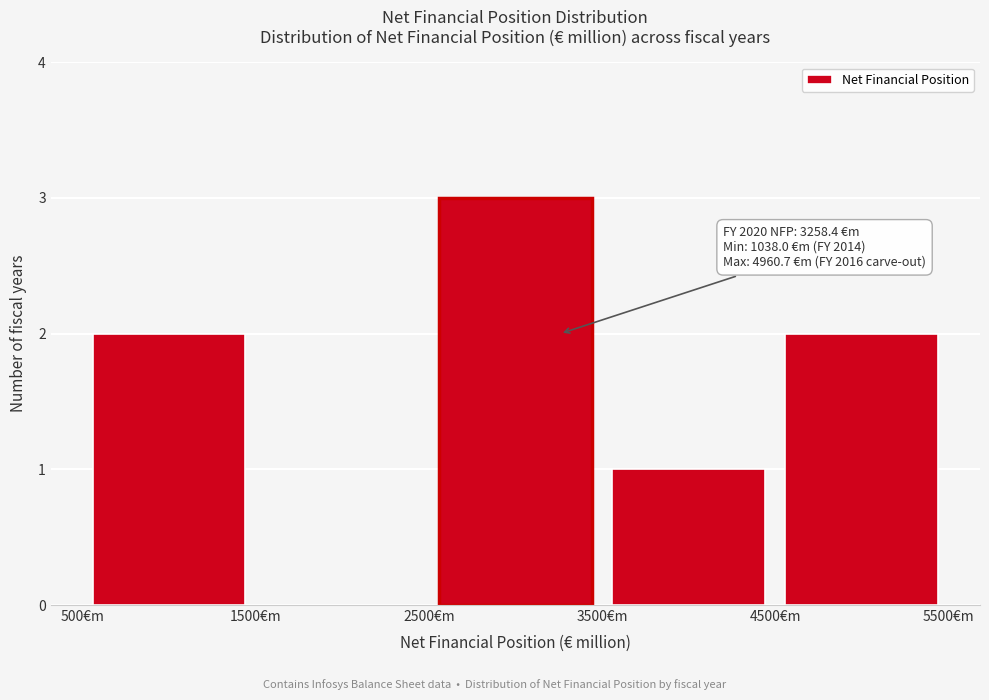

Over which range of the x-axis is the bar tallest?

2500 to 3500